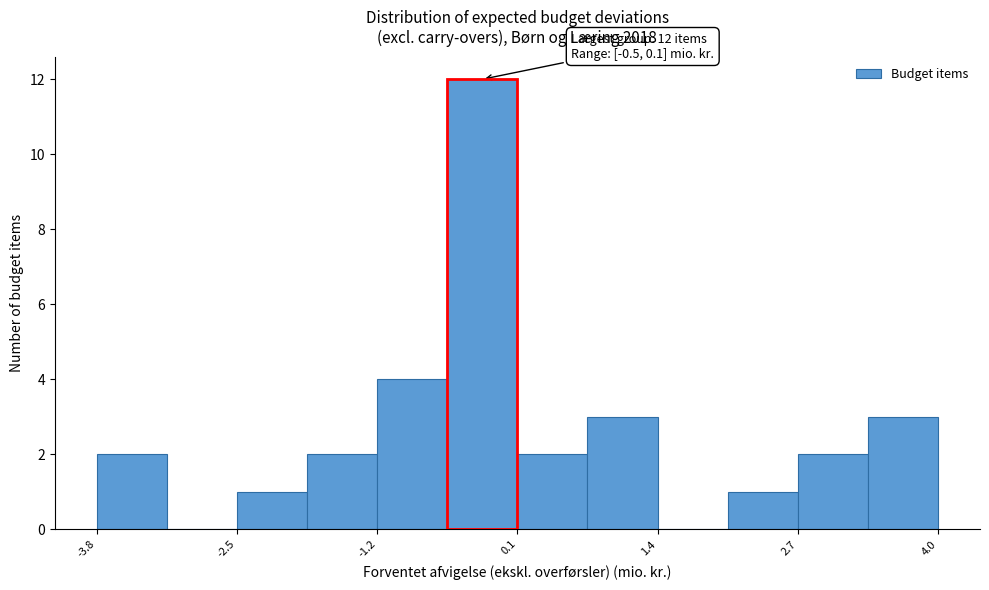

Read against the x-axis, roughly where is the centre of the tallest bar?

-0.2